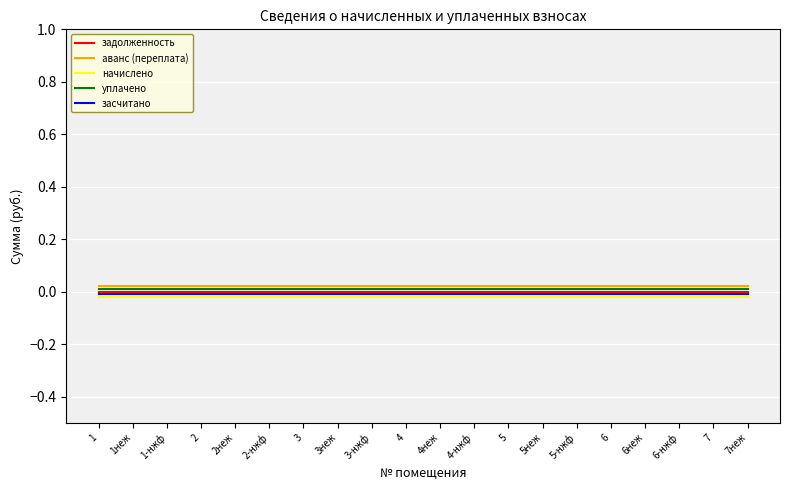

The value of засчитано at 4-нжф is -0.0. True or false?

True